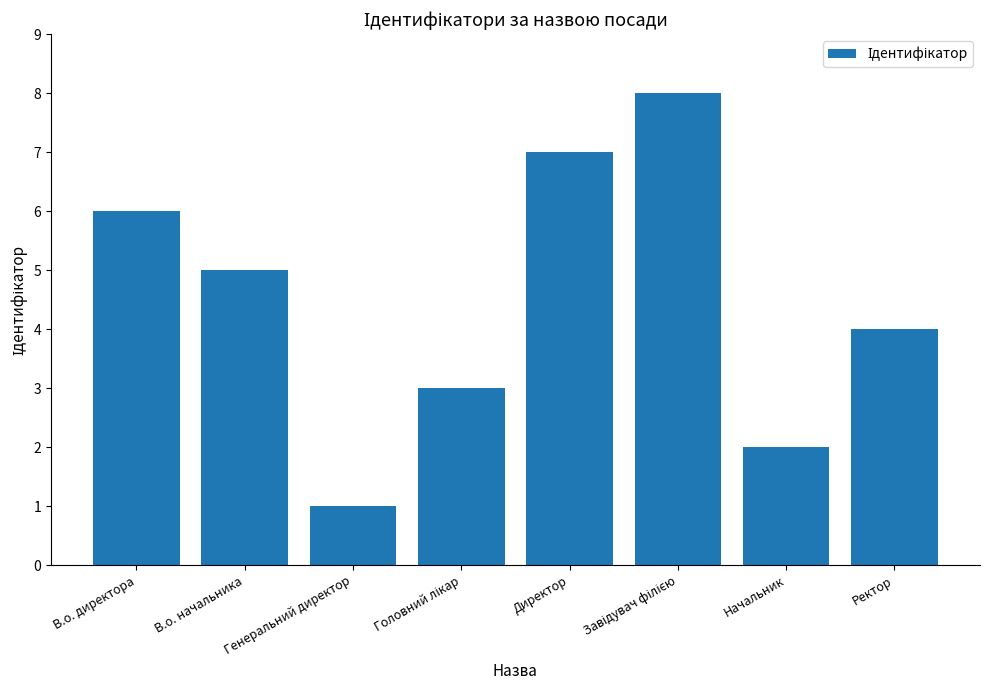

What is the approximate value at Генеральний директор?

1